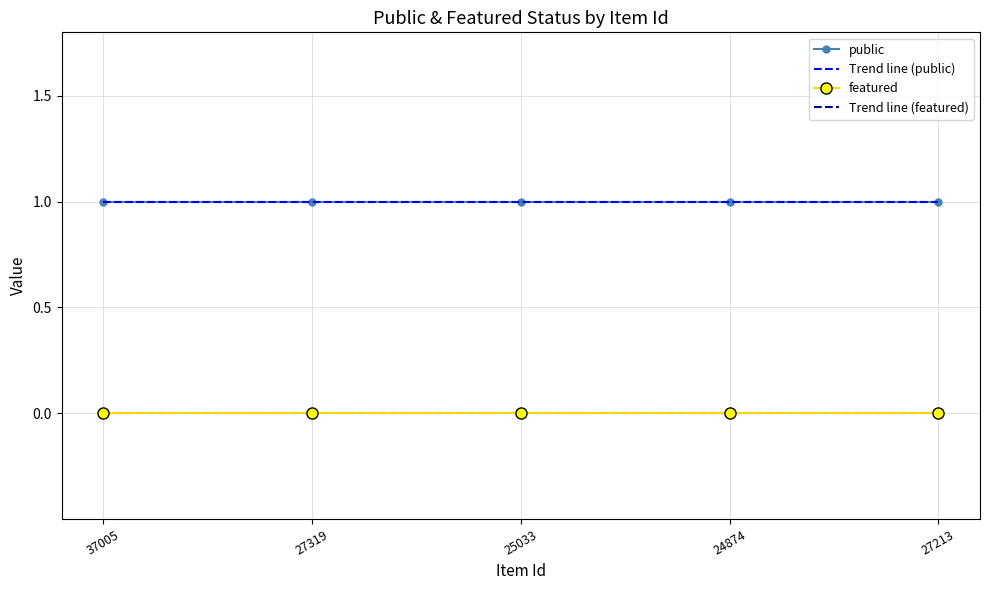

True or false: Trend line (featured) and public cross at least once.

False